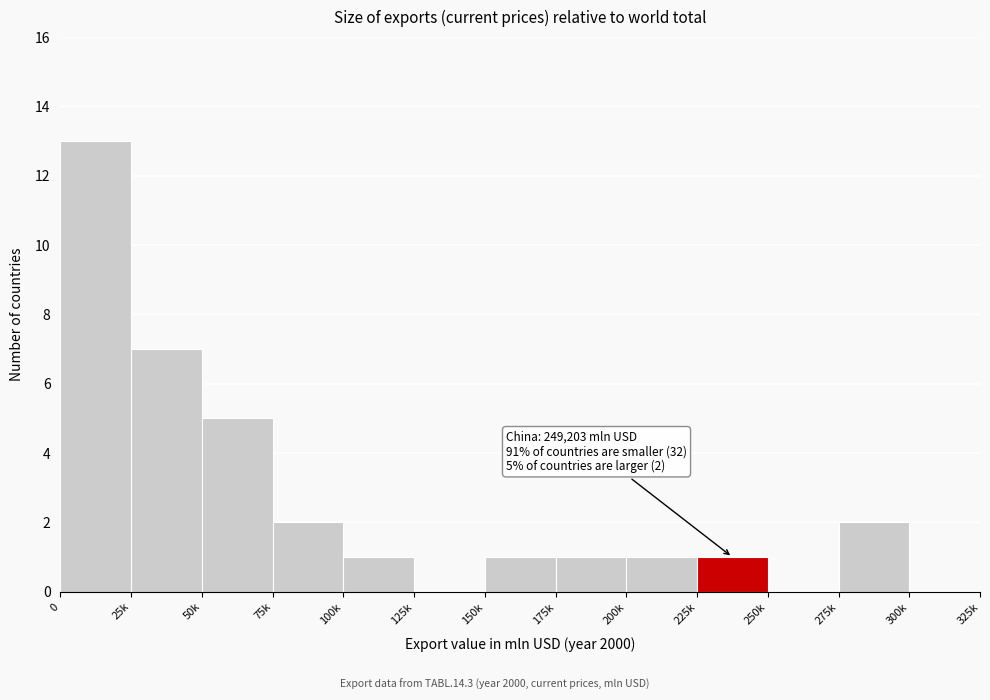

Reading left to right, list all the values displayed in this chart.

0=13	25k=7	50k=5	75k=2	100k=1	125k=0	150k=1	175k=1	200k=1	225k=1	250k=0	275k=2	300k=0